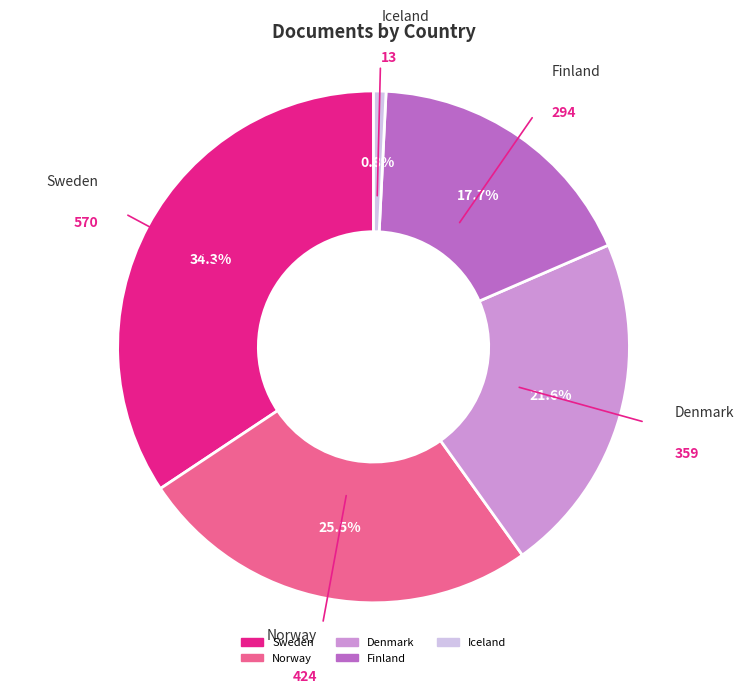

What percentage is the Finland slice, to the nearest percent?

18%